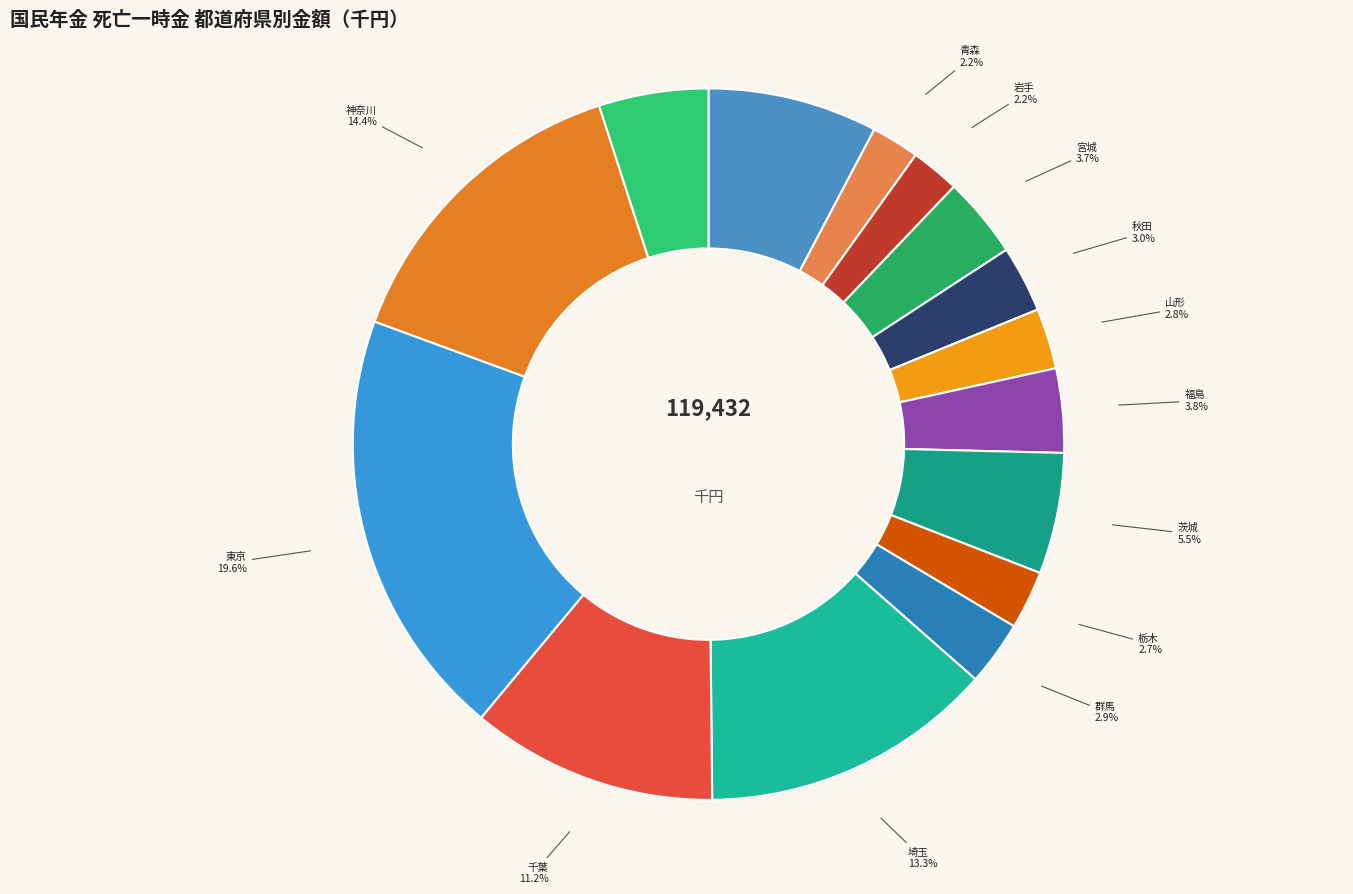

Which has a higher value, 北海道 or 埼玉?

埼玉